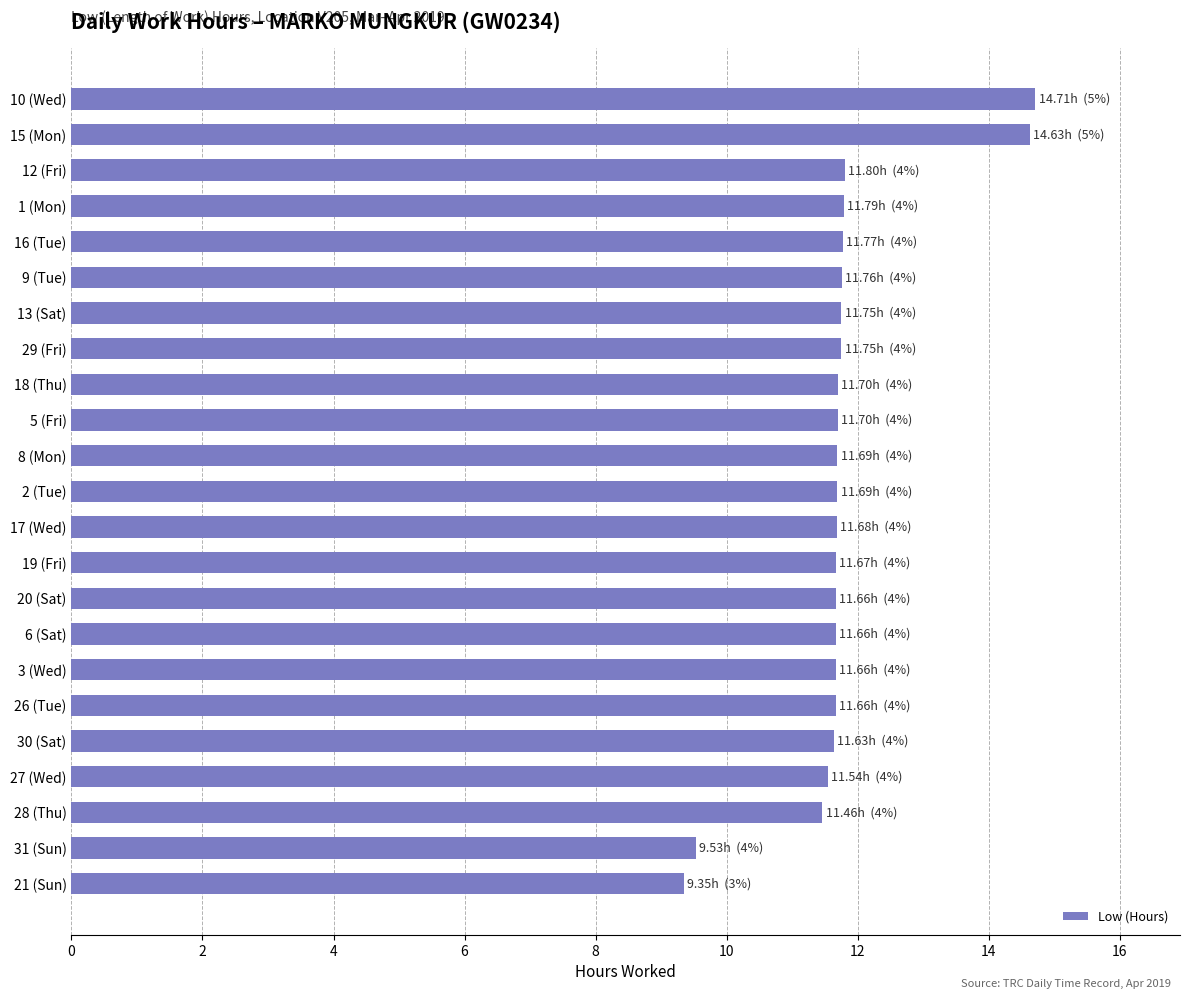

The chart shows a value of 11.7 at 6 (Sat). True or false?

True